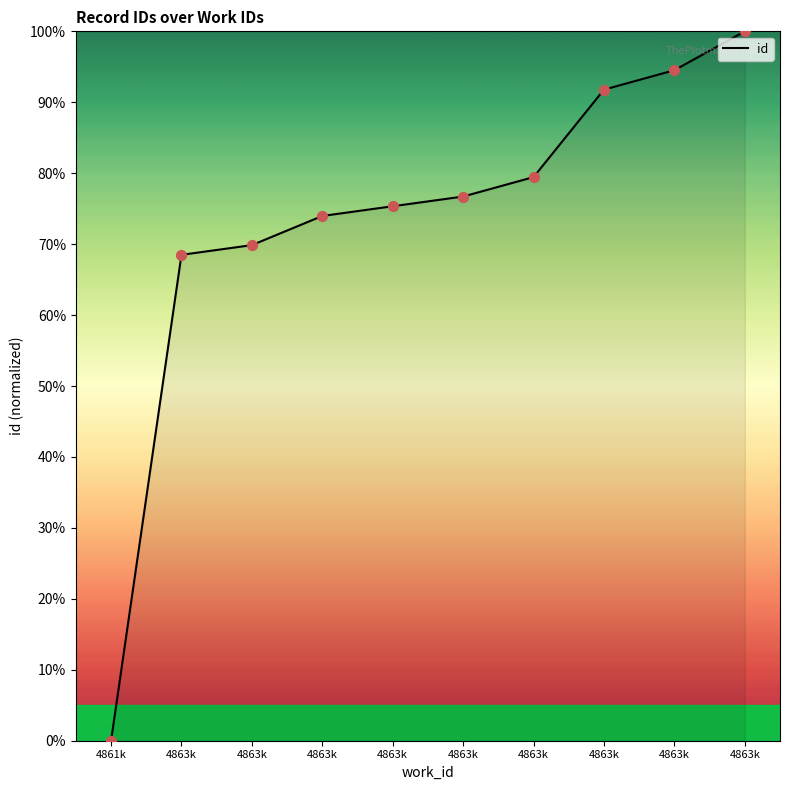

Which category has the lowest value in the id series?

4861k